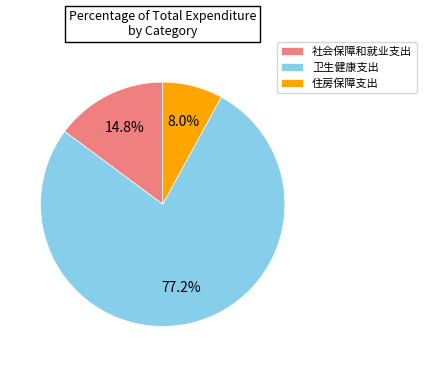

To the nearest percent, what portion does 住房保障支出 represent?

8%